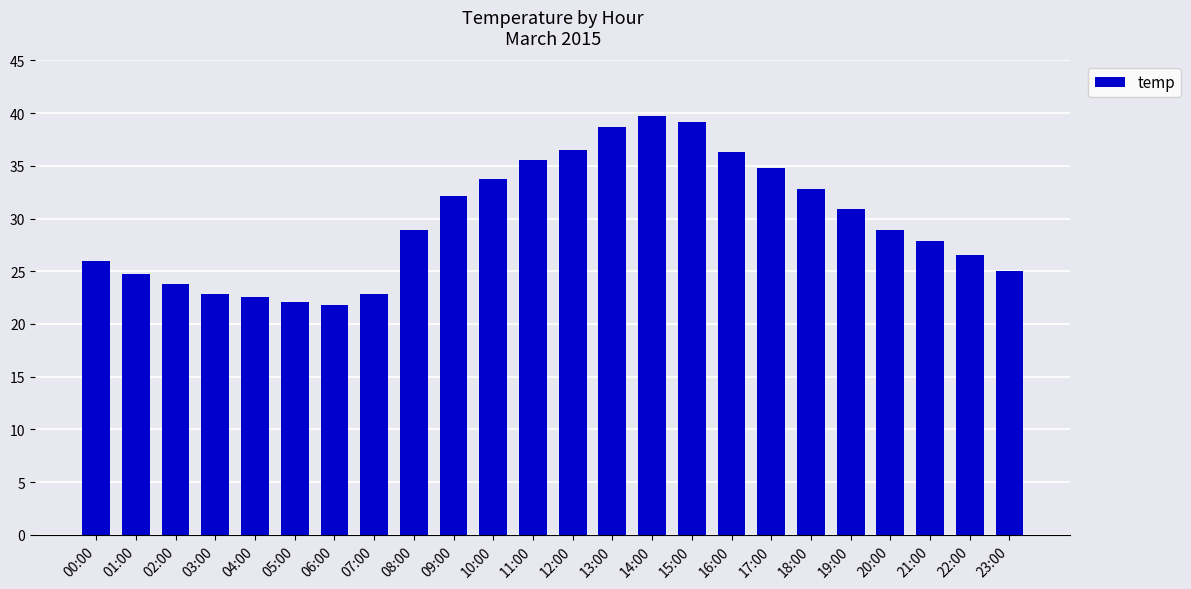

How many data points does each series have?

24